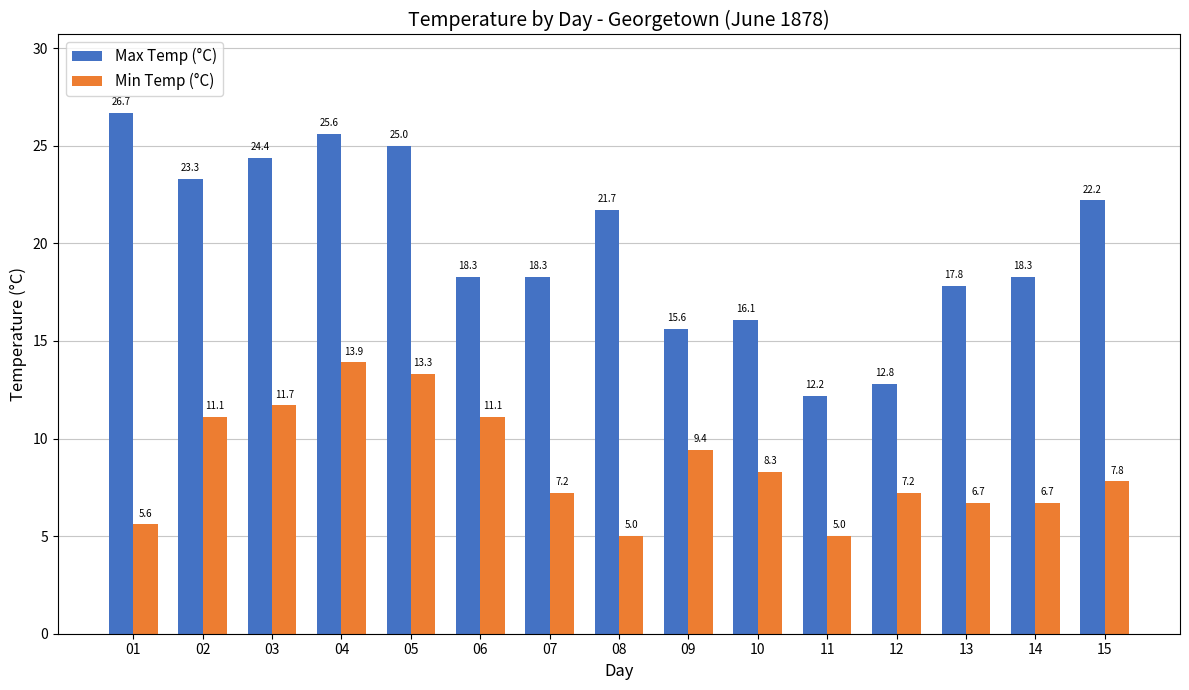

List the series in order of their overall mean, lowest first.

Min Temp (°C), Max Temp (°C)